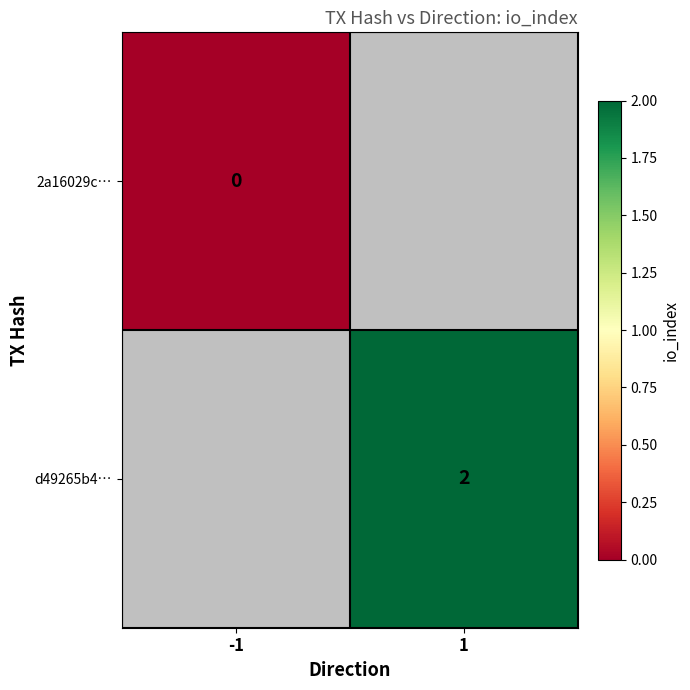

The d49265b4… series shows 2 at 1. True or false?

True